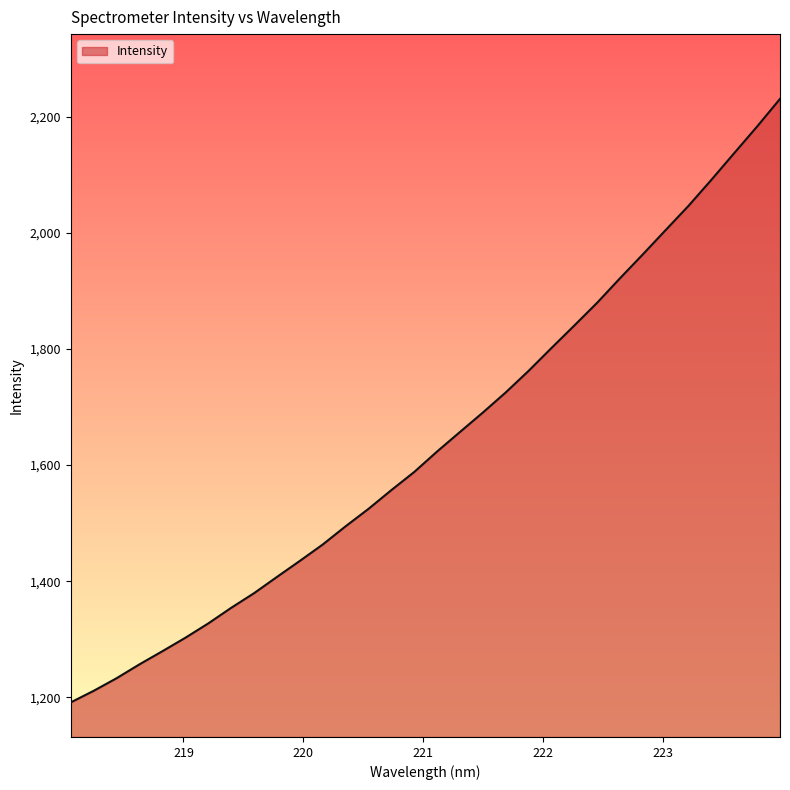

What is the minimum value shown in the chart?

1191.5